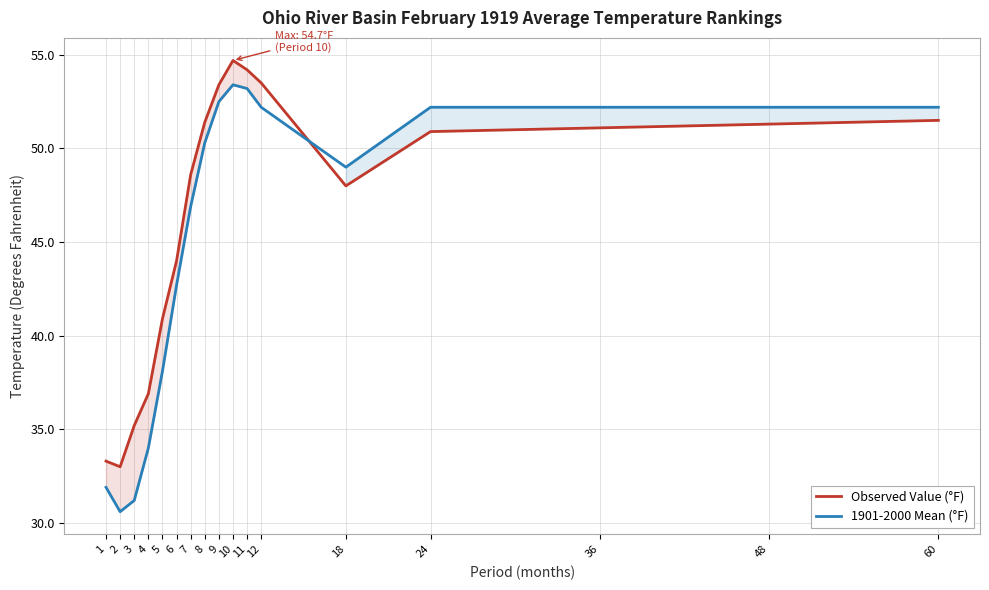

True or false: Observed Value (°F) and 1901-2000 Mean (°F) cross at least once.

True